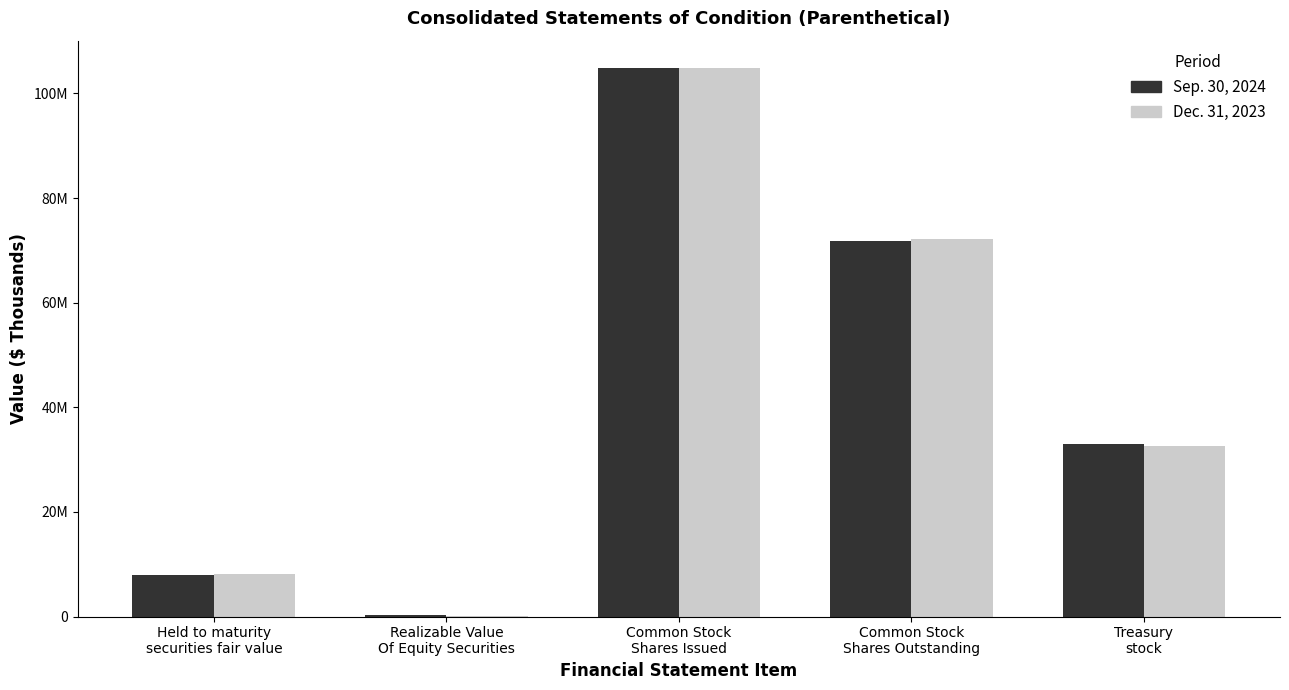

What are all the series names shown in the legend?

Sep. 30, 2024, Dec. 31, 2023